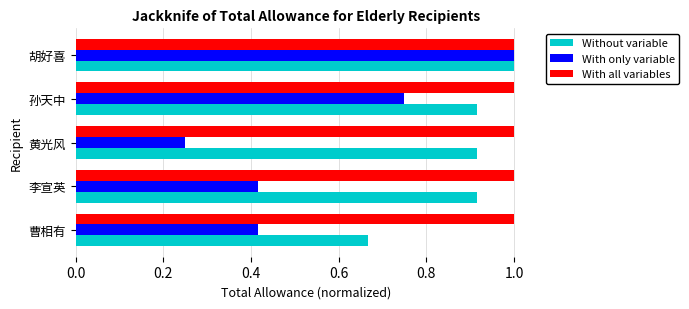

Is it true that Without variable equals 1.6 at 孙天中?

False